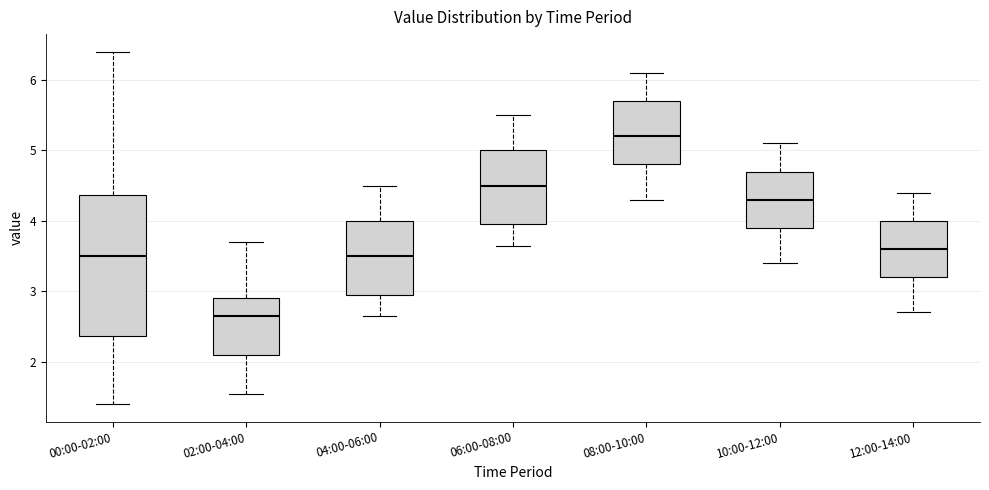

Reading left to right, transcribe this box plot: for each box, give where its median line is, the range the box spans, and where its two whiskers end, as read against the y-axis. The values are not printed on the chart, so give them approximately, as read against the axis.

00:00-02:00: median 3.5, box 2.4 to 4.4, whiskers 1.4 to 6.4
02:00-04:00: median 2.7, box 2.1 to 2.9, whiskers 1.6 to 3.7
04:00-06:00: median 3.5, box 3.0 to 4.0, whiskers 2.7 to 4.5
06:00-08:00: median 4.5, box 4.0 to 5.0, whiskers 3.7 to 5.5
08:00-10:00: median 5.2, box 4.8 to 5.7, whiskers 4.3 to 6.1
10:00-12:00: median 4.3, box 3.9 to 4.7, whiskers 3.4 to 5.1
12:00-14:00: median 3.6, box 3.2 to 4.0, whiskers 2.7 to 4.4